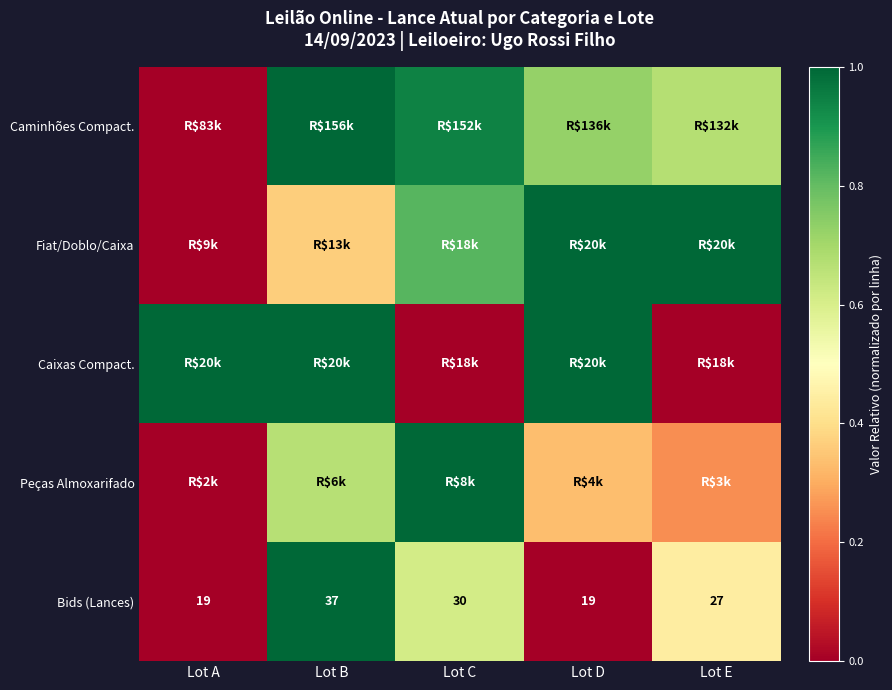

At which category is the sum across all series the highest?

Lot B